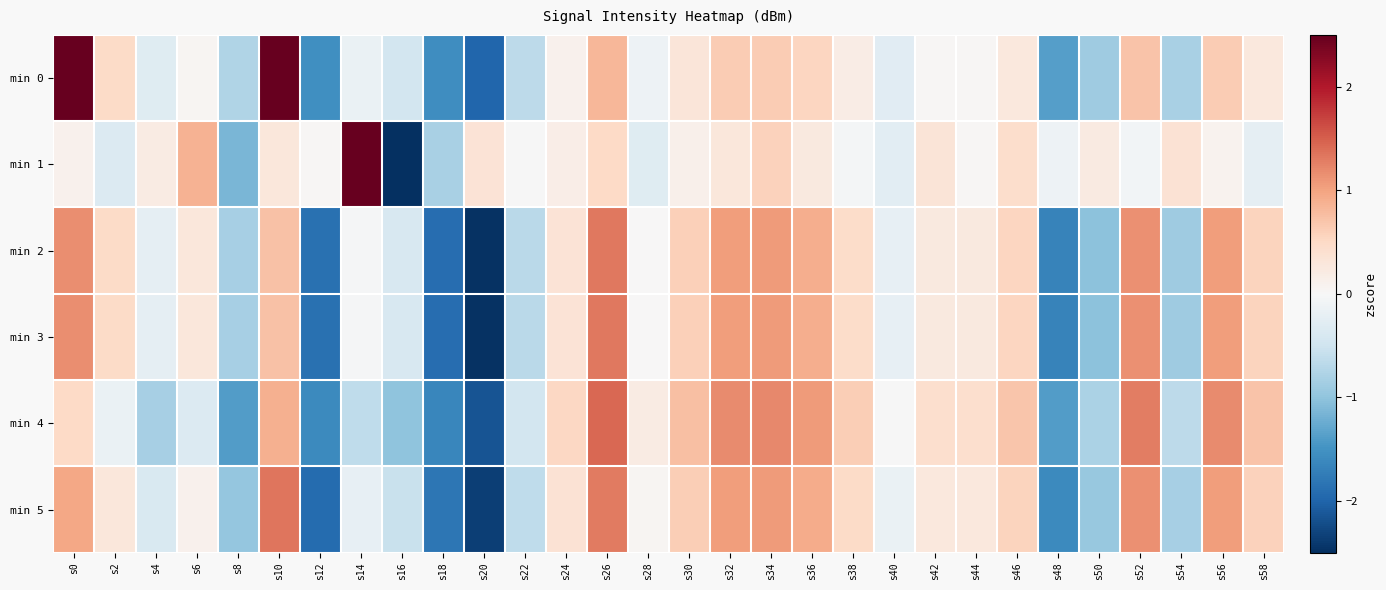

What is the smallest value displayed?

-4.4